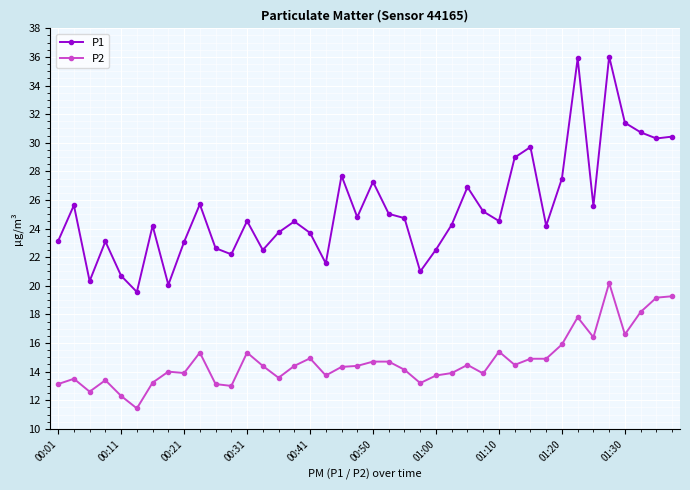

Which series has the largest range (max minus min)?

P1